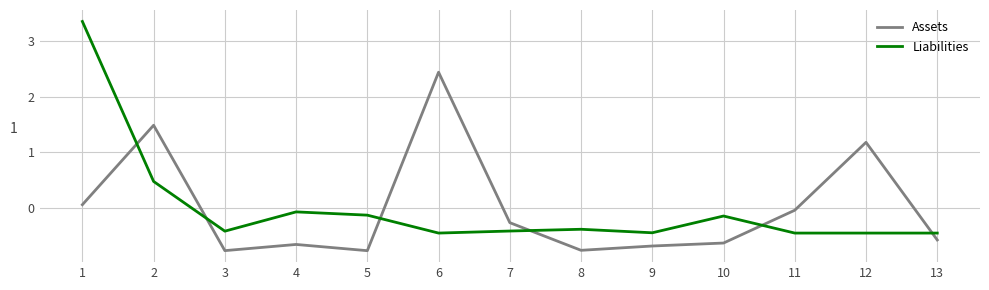

What is the highest value of the Assets series?

2.4